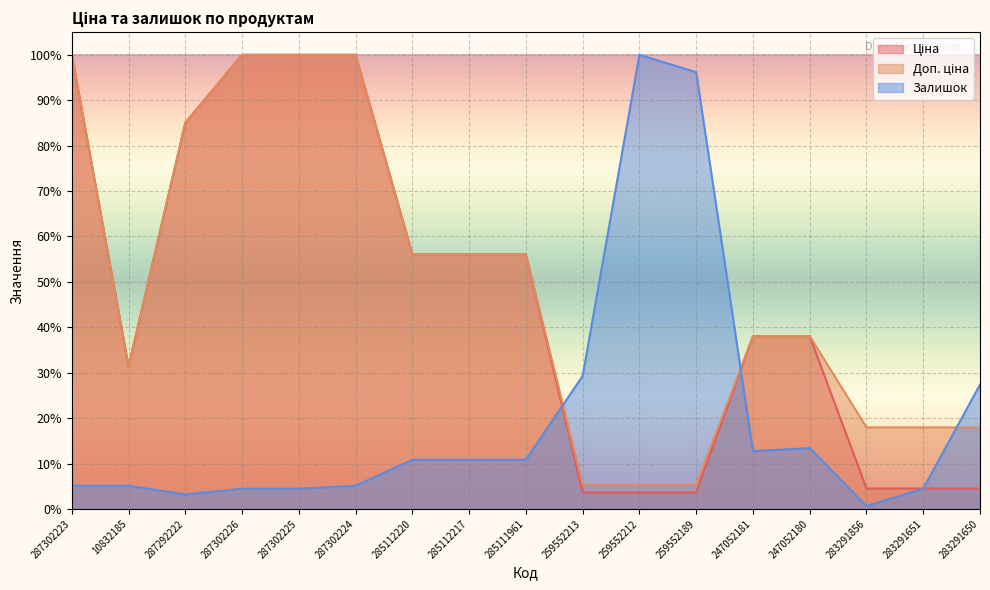

Reading left to right, transcribe all the data shown in this chart.

Ціна: 1.0	0.3	0.9	1.0	1.0	1.0	0.6	0.6	0.6	0.0	0.0	0.0	0.4	0.4	0.0	0.0	0.0
Доп. ціна: 1.0	0.3	0.9	1.0	1.0	1.0	0.6	0.6	0.6	0.1	0.1	0.1	0.4	0.4	0.2	0.2	0.2
Залишок: 0.1	0.1	0.0	0.0	0.0	0.1	0.1	0.1	0.1	0.3	1.0	1.0	0.1	0.1	0.0	0.0	0.3